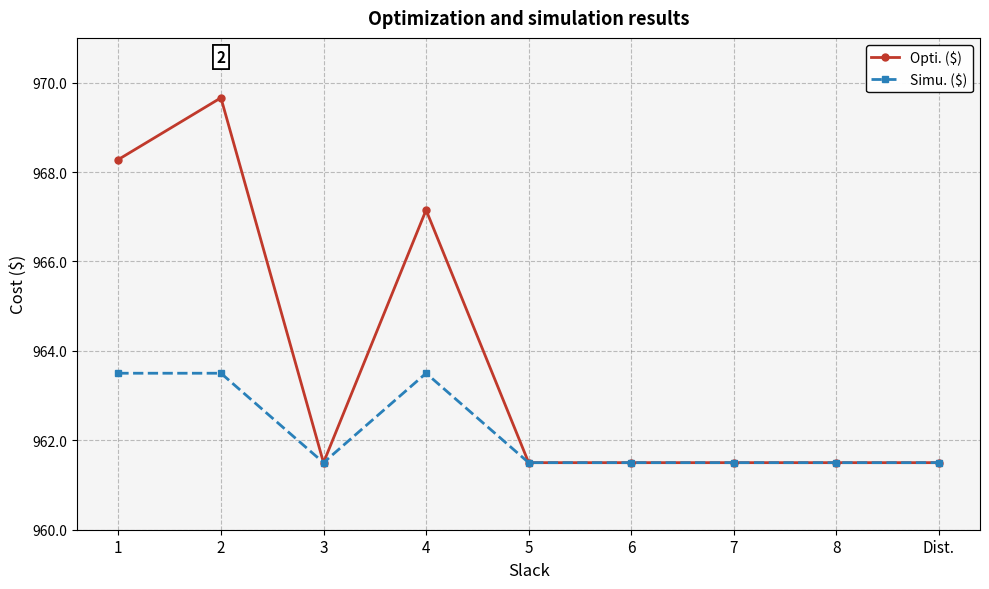

At which category does Simu. ($) reach its first local valley?

3